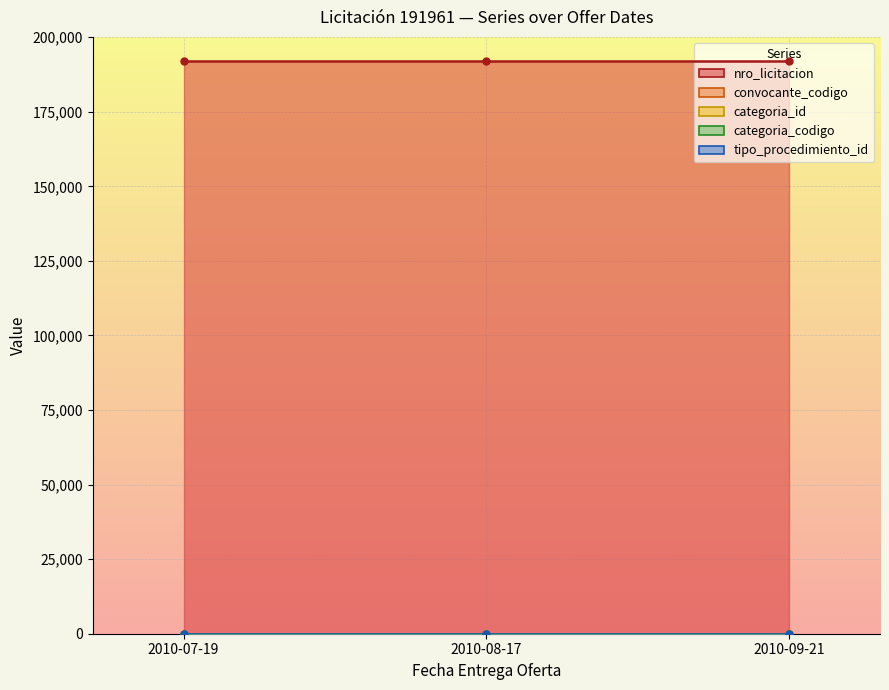

The value of tipo_procedimiento_id at 2010-09-21 is 1. True or false?

False